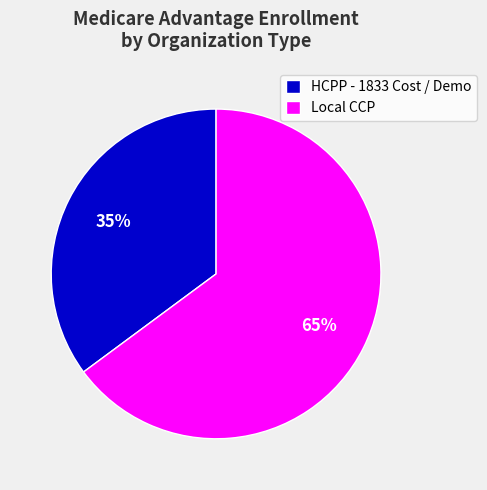

Is it true that HCPP - 1833 Cost / Demo is 23% of the pie?

False